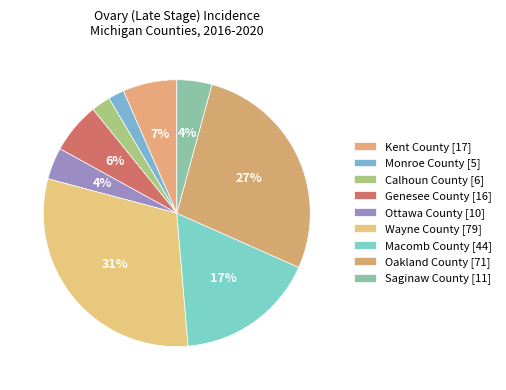

How many segments does this pie chart have?

9